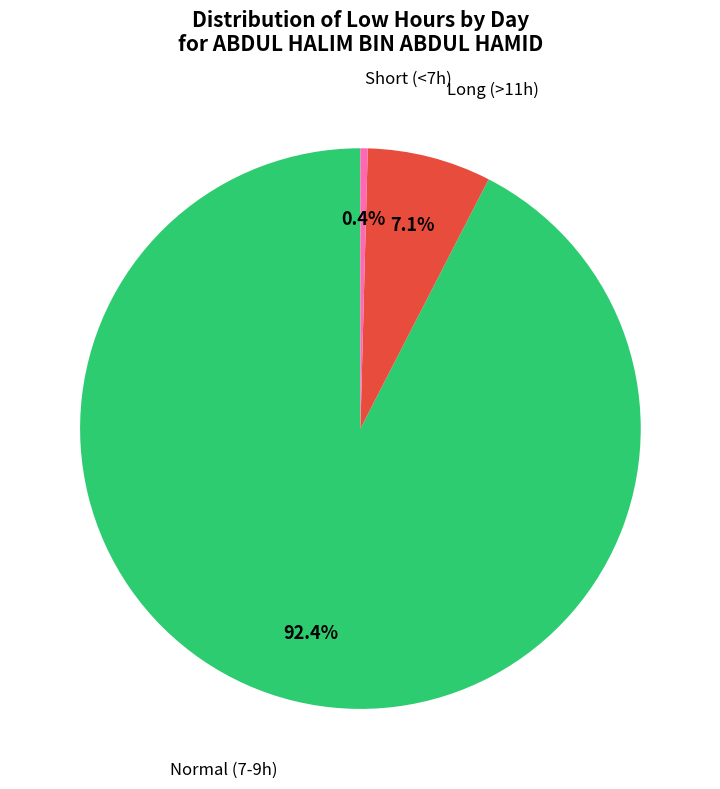

Is there any slice that represents more than half of the pie?

Yes